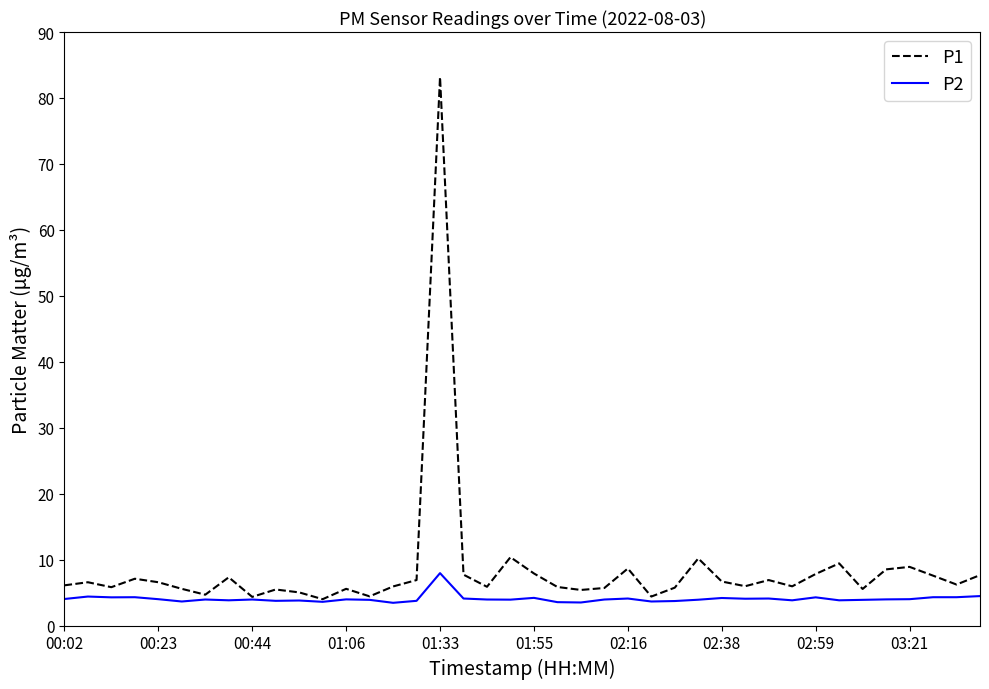

What is the difference between the maximum and minimum values in the P2 series?

4.5